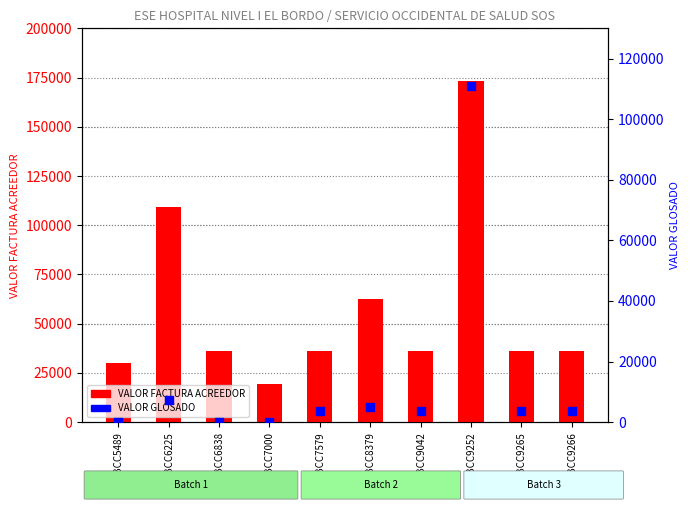

At how many categories does at least one series exceed 149373?

1